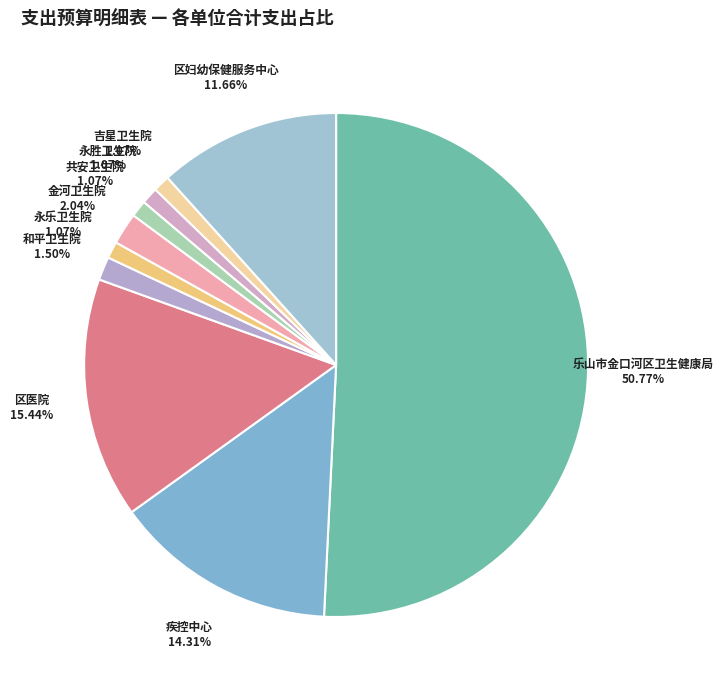

Which slice is the largest?

乐山市金口河区卫生健康局